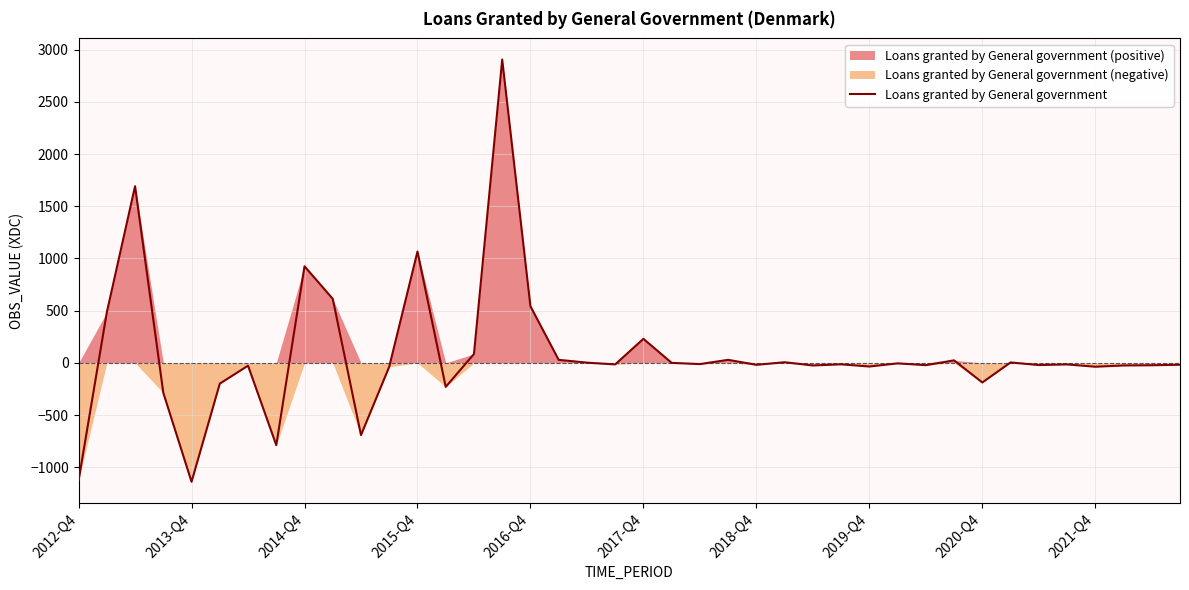

Read the value at 17, to the nearest 50.

50